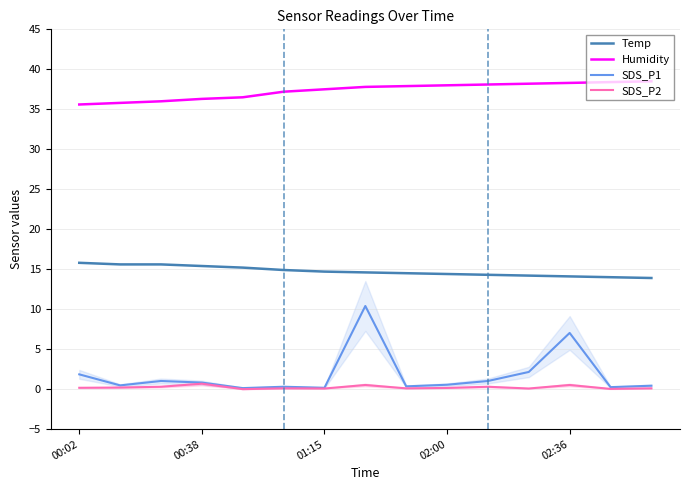

What is the value of the Temp point at the 13th from the left?

14.1